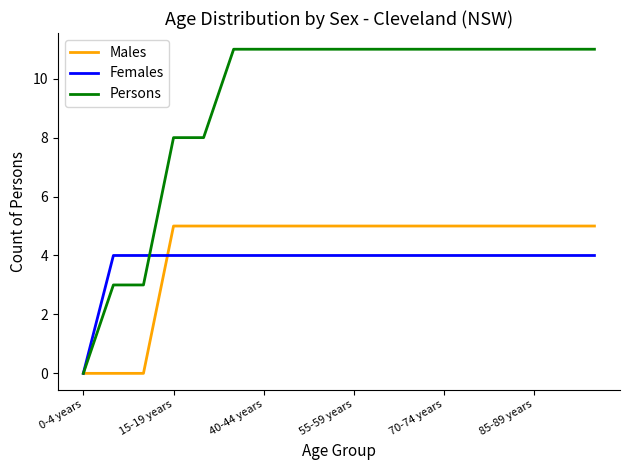

How many Females values are between 4 and 5?

17